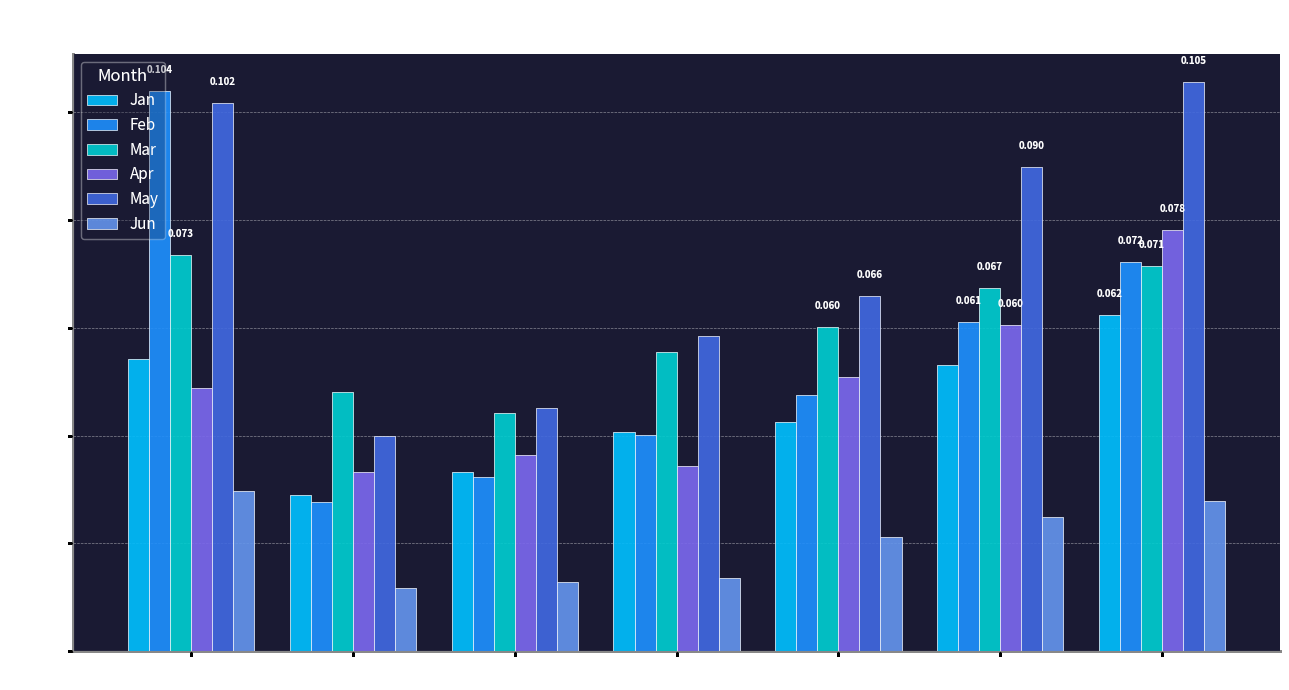

Which series has the largest total across all categories?

May